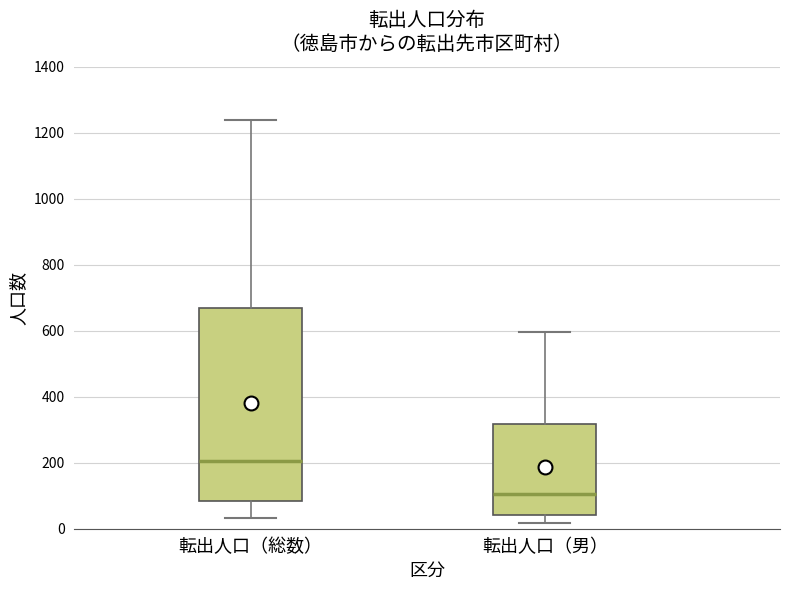

Reading left to right, transcribe this box plot: for each box, give where its median line is, the range the box spans, and where its two whiskers end, as read against the y-axis. The values are not printed on the chart, so give them approximately, as read against the axis.

転出人口（総数）: median 200, box 80 to 660, whiskers 40 to 1240
転出人口（男）: median 100, box 40 to 320, whiskers 20 to 600